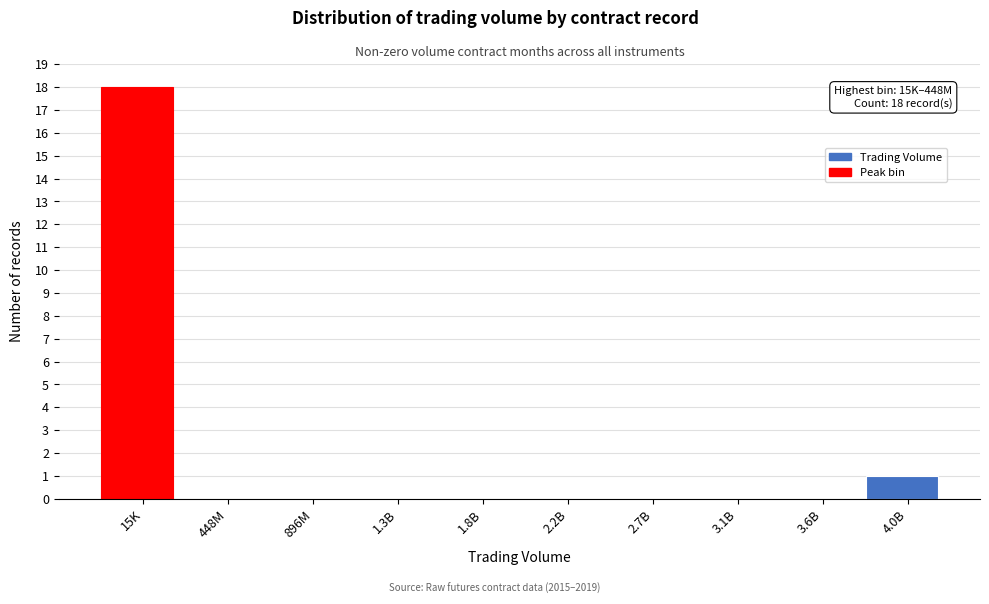

Reading left to right, transcribe all the data shown in this chart.

15K=18	448M=0	896M=0	1.3B=0	1.8B=0	2.2B=0	2.7B=0	3.1B=0	3.6B=0	4.0B=1